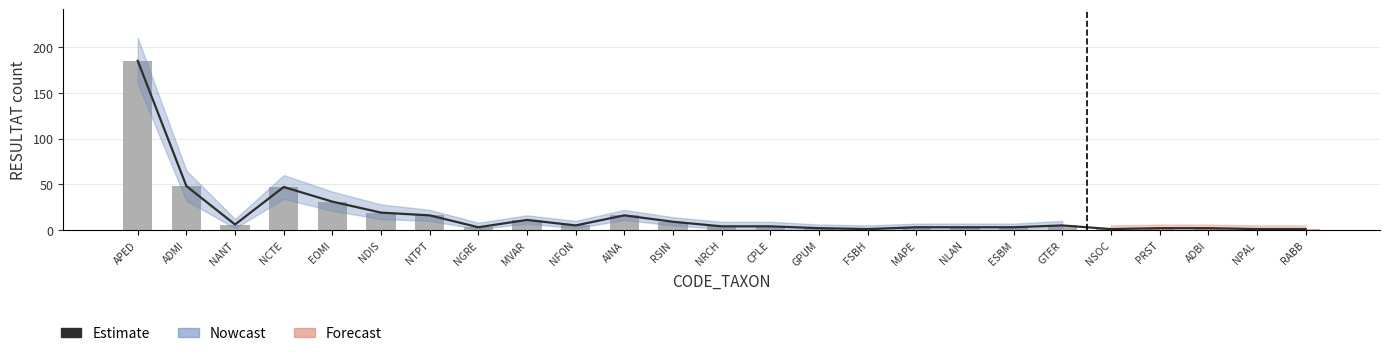

List the labels in order of upper_band value, smallest first.

FSBH, NSOC, NPAL, RABB, GPUM, PRST, ADBI, MAPE, NLAN, ESBM, NGRE, NRCH, CPLE, NFON, GTER, NANT, RSIN, MVAR, NTPT, AINA, NDIS, EOMI, NCTE, ADMI, APED